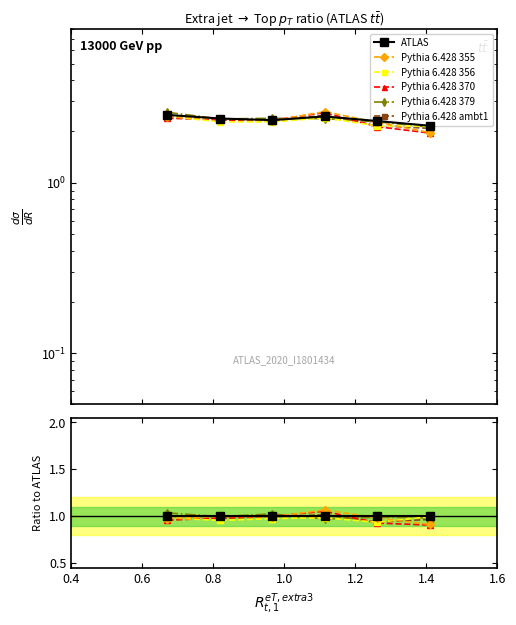

Rank the series by their maximum value, from lowest to highest.

Pythia 6.428 356, ATLAS, Pythia 6.428 ambt1, Pythia 6.428 379, Pythia 6.428 370, Pythia 6.428 355